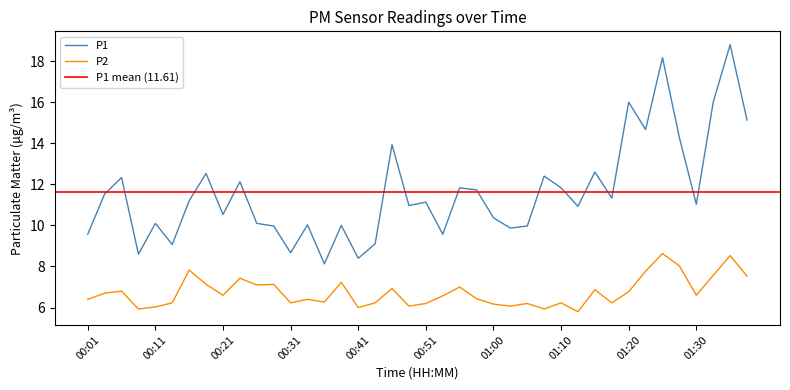

At which label does P2 first exceed 6?

00:01